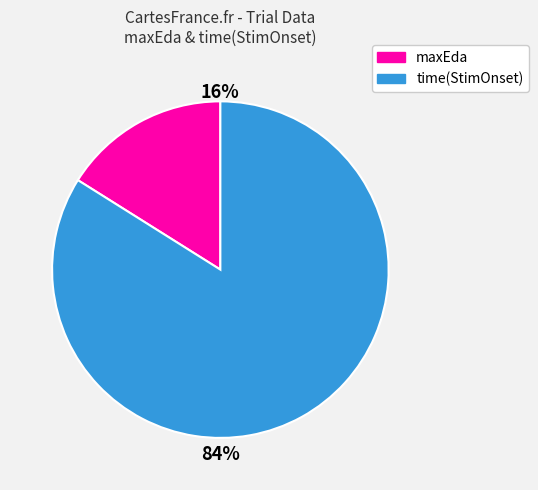

To the nearest percent, what is the difference between the largest and smallest slice percentages?

68%